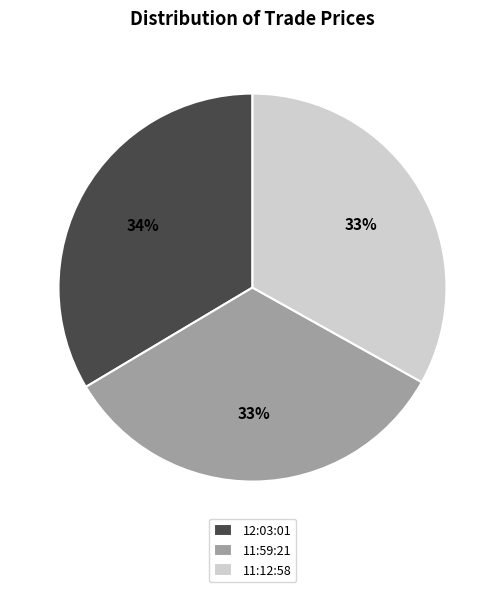

True or false: 11:59:21 accounts for 44% of the total.

False